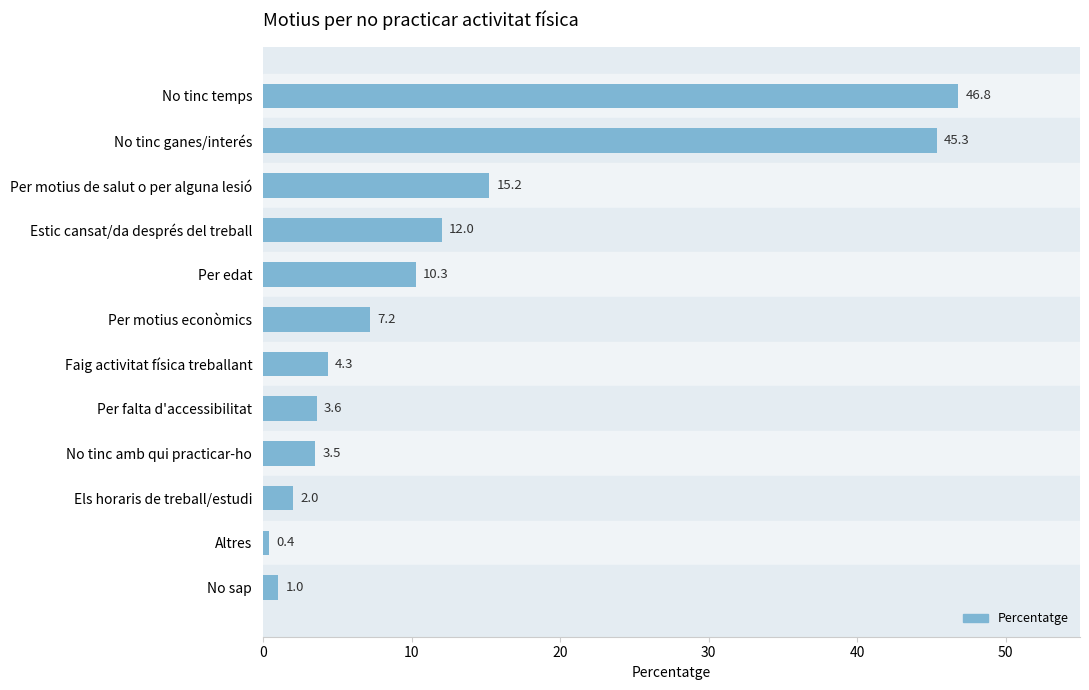

The chart shows a value of 31.0 at No tinc ganes/interés. True or false?

False